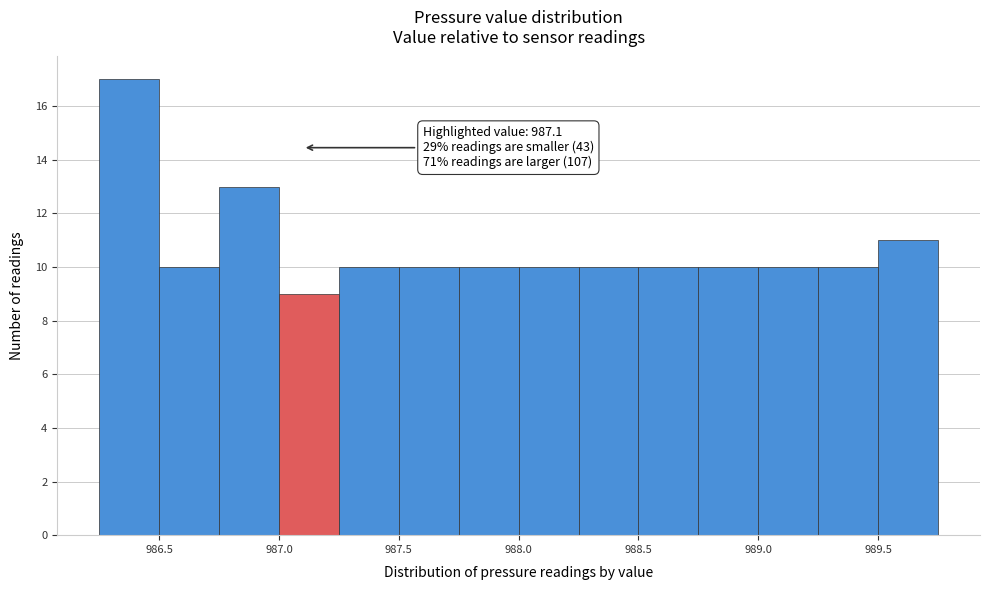

Over which range of the x-axis is the bar tallest?

986.25 to 986.50